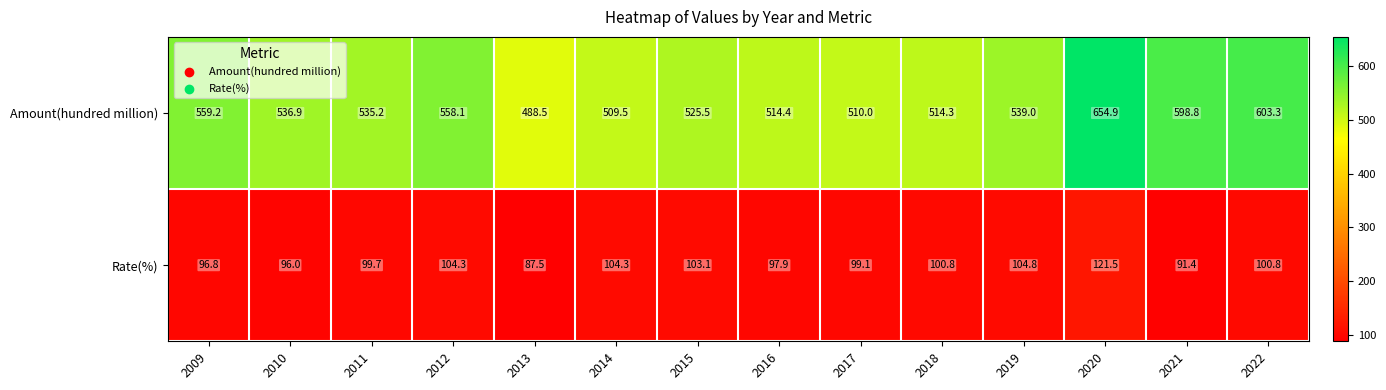

Rank the series by their average value, from highest to lowest.

Amount(hundred million), Rate(%)